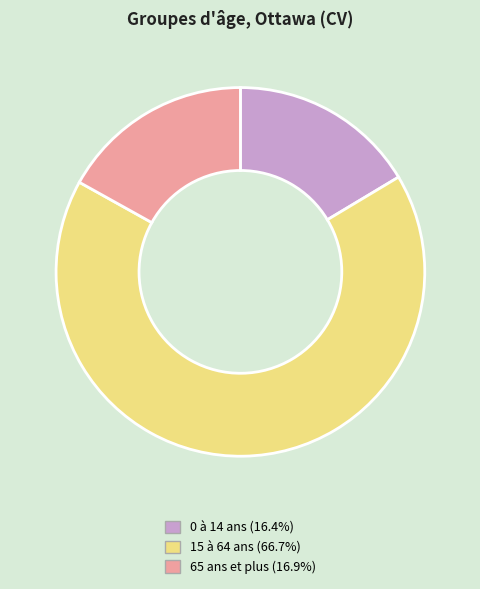

Which slice represents more than half of the pie?

15 à 64 ans